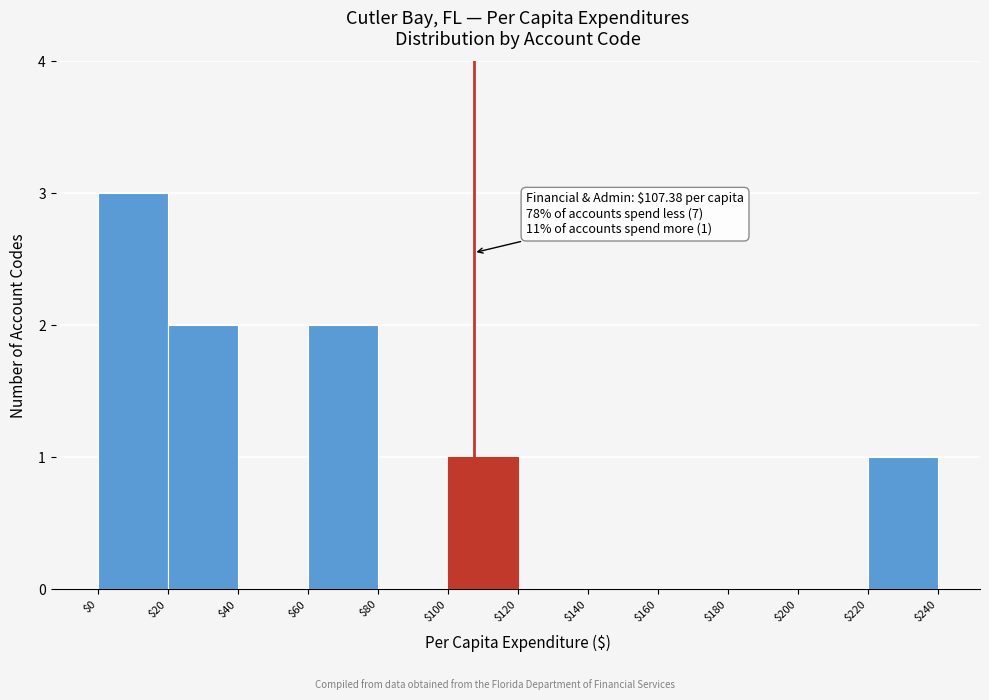

Over which range of the x-axis is the bar tallest?

$0 to $20